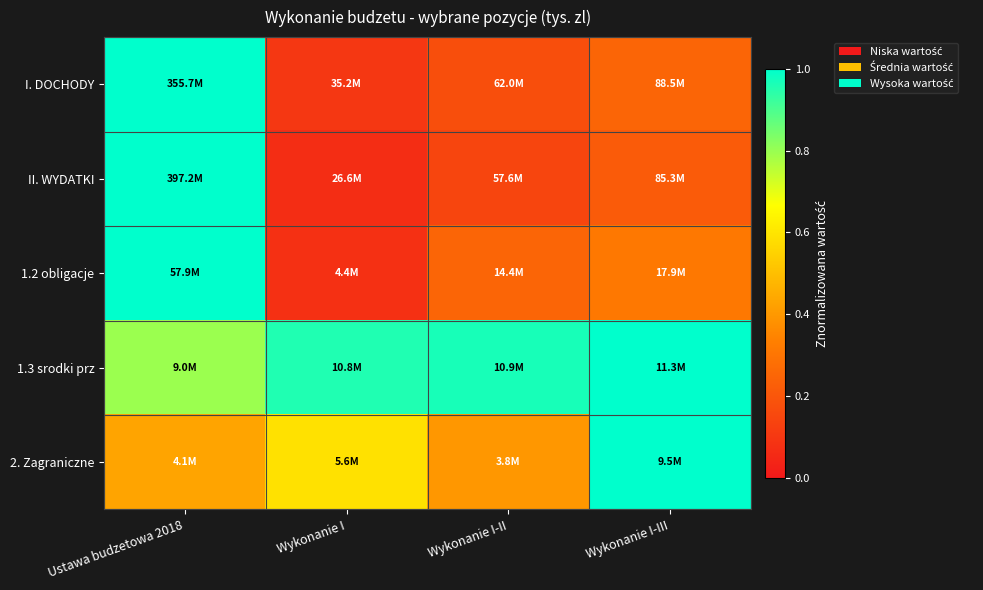

Reading right to left, extract all data points from this chart.

I. DOCHODY: Wykonanie I-III=0.2	Wykonanie I-II=0.2	Wykonanie I=0.1	Ustawa budzetowa 2018=1.0
II. WYDATKI: Wykonanie I-III=0.2	Wykonanie I-II=0.1	Wykonanie I=0.1	Ustawa budzetowa 2018=1.0
1.2 obligacje: Wykonanie I-III=0.3	Wykonanie I-II=0.2	Wykonanie I=0.1	Ustawa budzetowa 2018=1.0
1.3 srodki prz: Wykonanie I-III=1.0	Wykonanie I-II=1.0	Wykonanie I=1.0	Ustawa budzetowa 2018=0.8
2. Zagraniczne: Wykonanie I-III=1.0	Wykonanie I-II=0.4	Wykonanie I=0.6	Ustawa budzetowa 2018=0.4